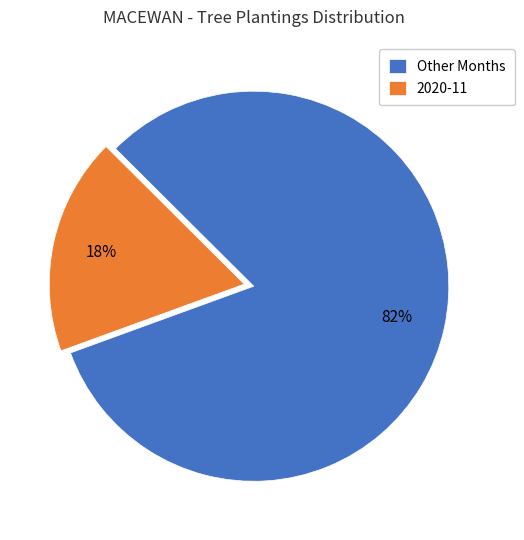

Does 2020-11 account for over 50% of the chart?

No